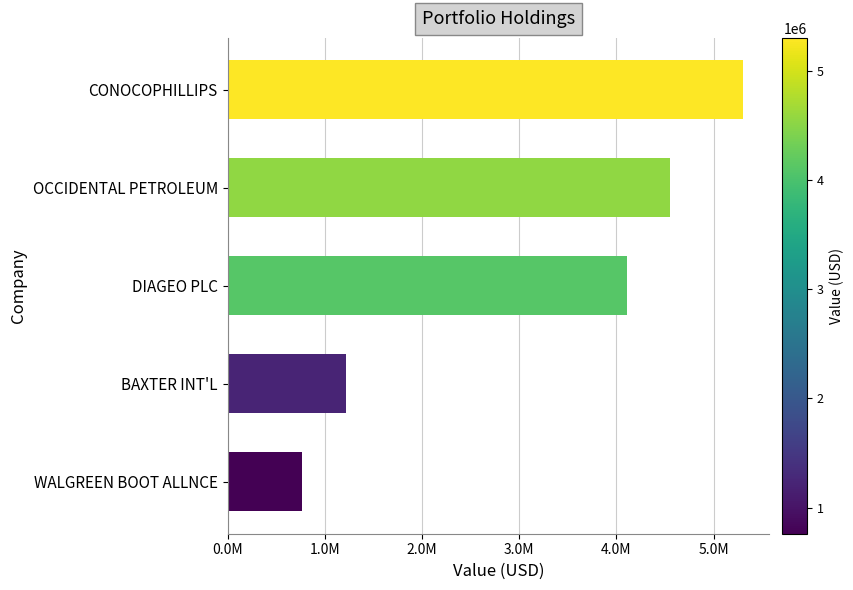

What is the maximum value shown in the chart?

5304000